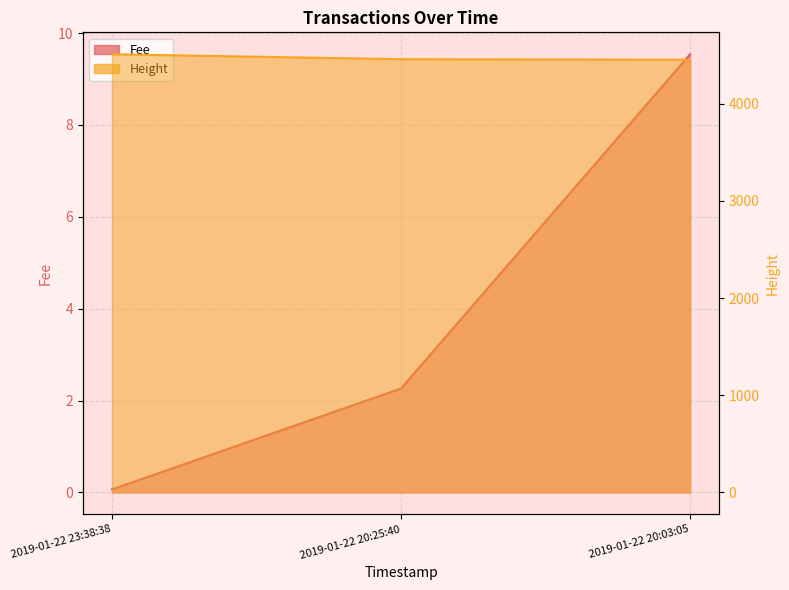

How many lines are shown in the chart?

2